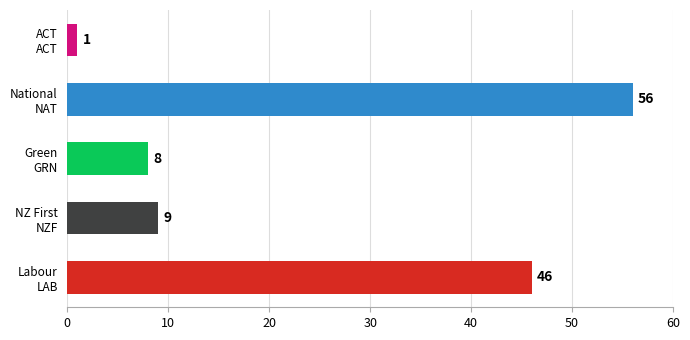

What is the greatest value displayed?

56